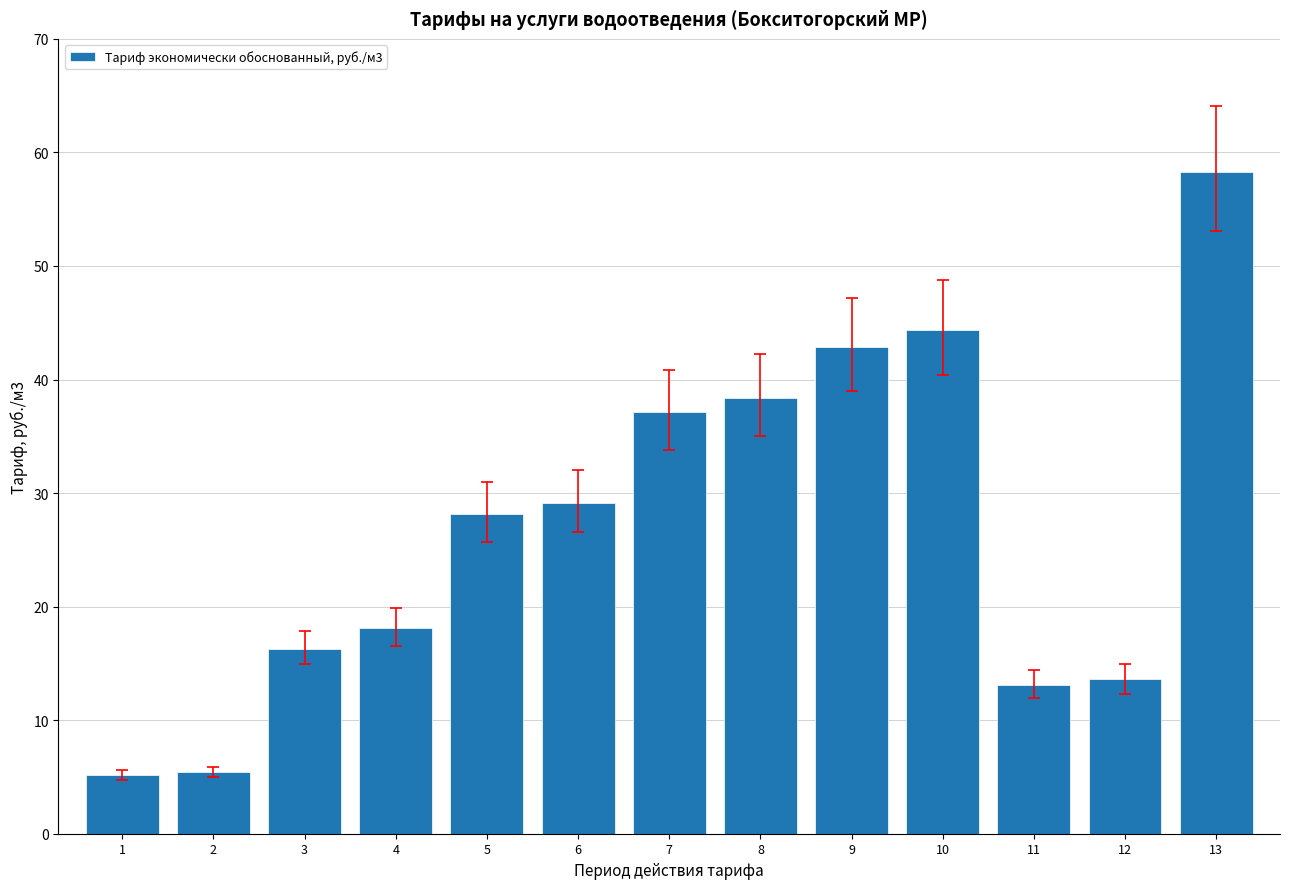

Which has a higher value, 10 or 13?

13